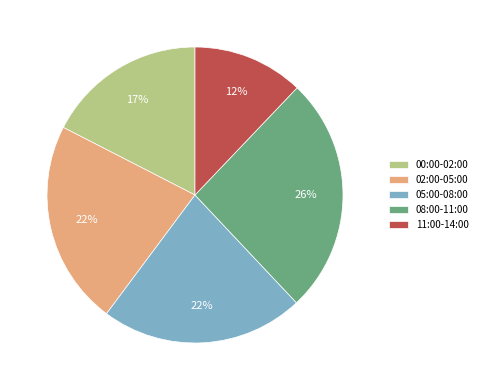

Which category has the smallest portion of the pie?

11:00-14:00